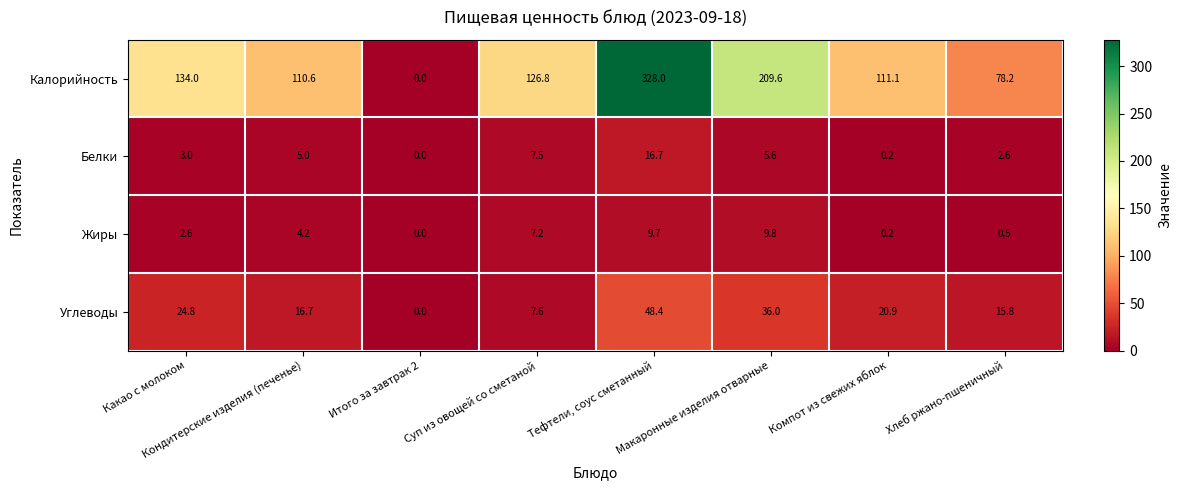

What is the maximum value shown in the chart?

328.0